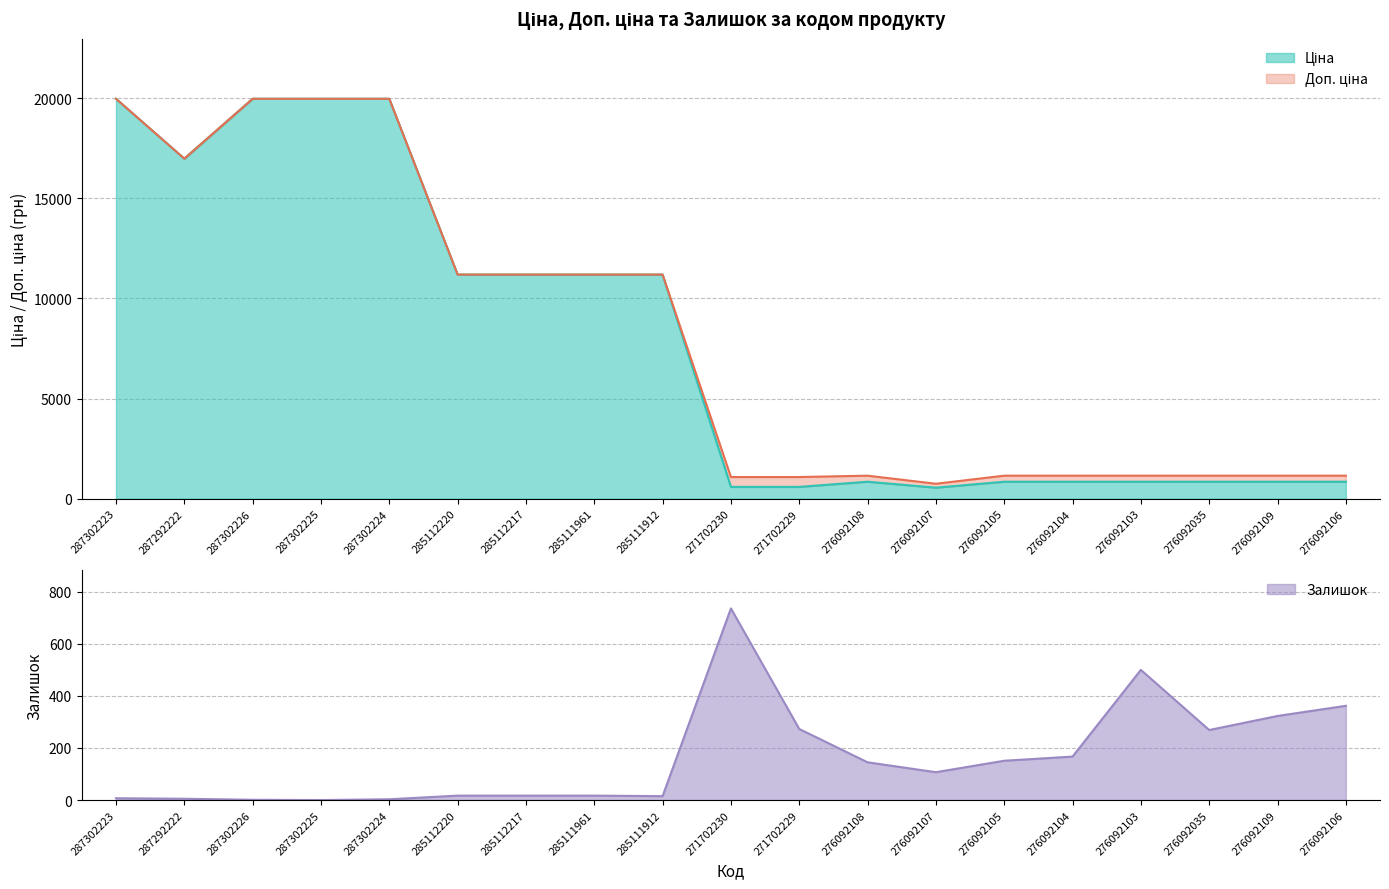

In Залишок, how many points are higher than both neighbors (excluding endpoints)?

2